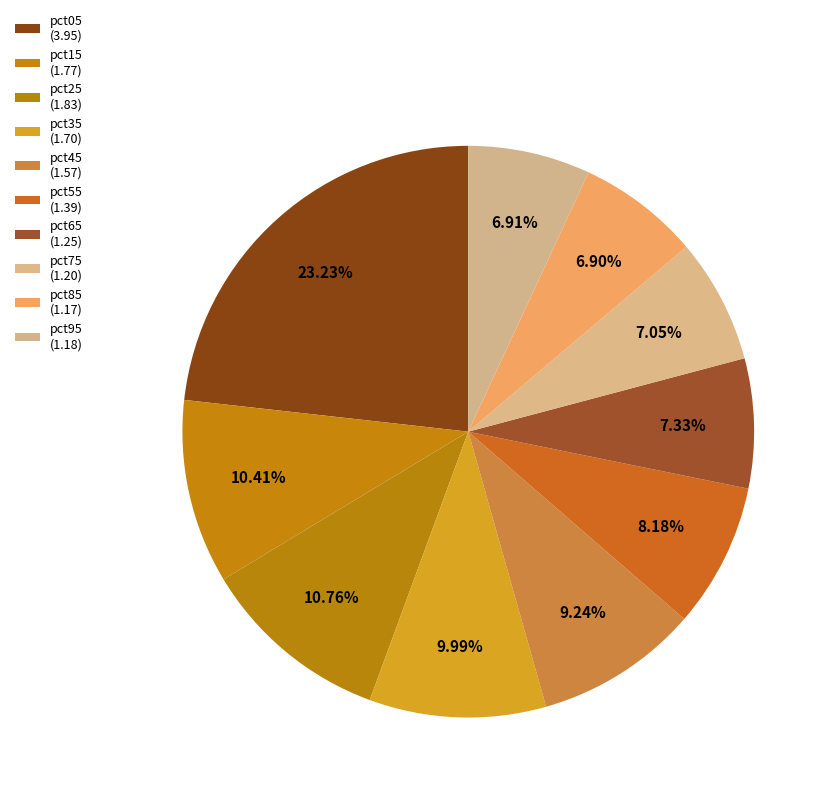

Count the number of slices in the pie.

10